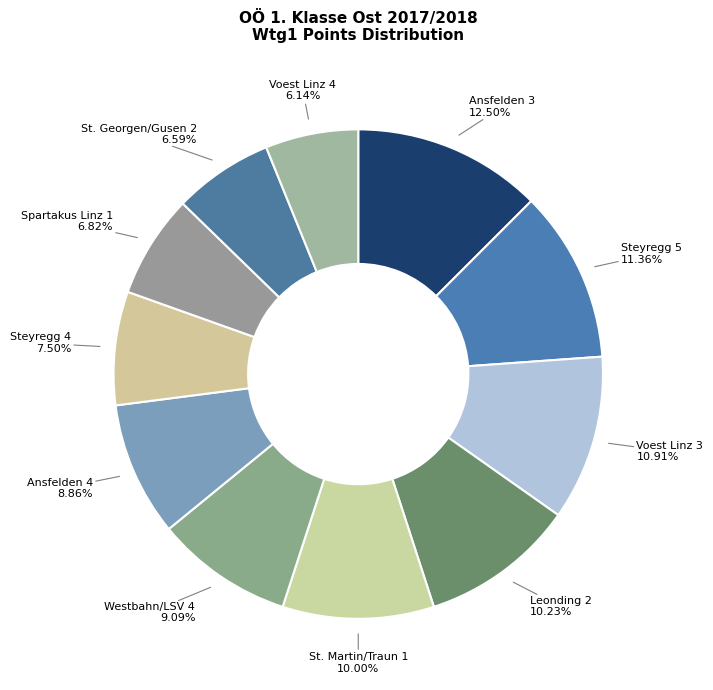

How many slices are in this pie chart?

11